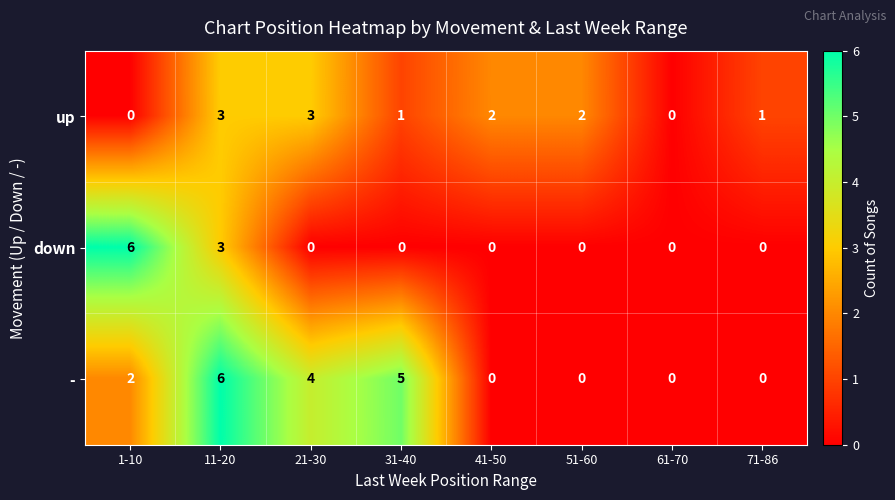

Which series changed the most between 1-10 and 61-70?

down